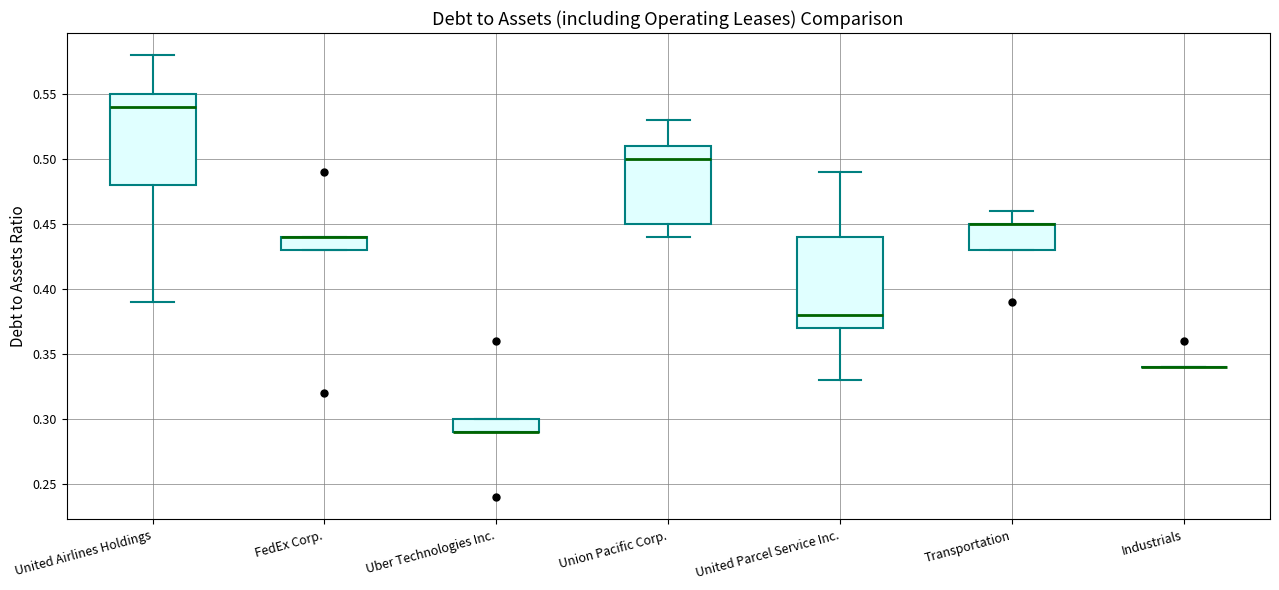

Reading left to right, transcribe this box plot: for each box, give where its median line is, the range the box spans, and where its two whiskers end, as read against the y-axis. The values are not printed on the chart, so give them approximately, as read against the axis.

United Airlines Holdings: median 0.54, box 0.48 to 0.55, whiskers 0.39 to 0.58
FedEx Corp.: median 0.44 (drawn on the box's upper edge), box 0.43 to 0.44, whiskers 0.43 to 0.44
Uber Technologies Inc.: median 0.29 (drawn on the box's lower edge), box 0.29 to 0.30, whiskers 0.29 to 0.30
Union Pacific Corp.: median 0.50, box 0.45 to 0.51, whiskers 0.44 to 0.53
United Parcel Service Inc.: median 0.38, box 0.37 to 0.44, whiskers 0.33 to 0.49
Transportation: median 0.45 (drawn on the box's upper edge), box 0.43 to 0.45, whiskers 0.43 to 0.46
Industrials: box collapsed to a line at 0.34, whiskers 0.34 to 0.34